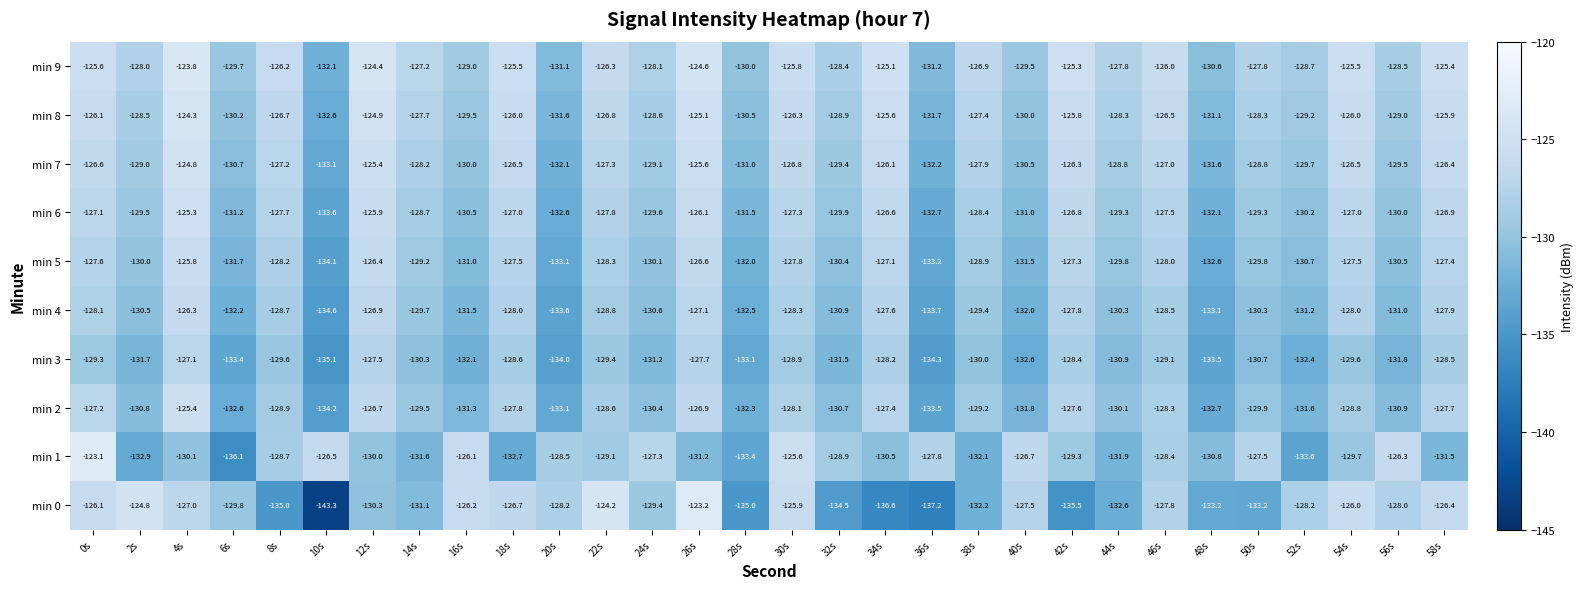

Rank the series at 30s from lowest to highest value.

min 3, min 4, min 2, min 5, min 6, min 7, min 8, min 0, min 9, min 1